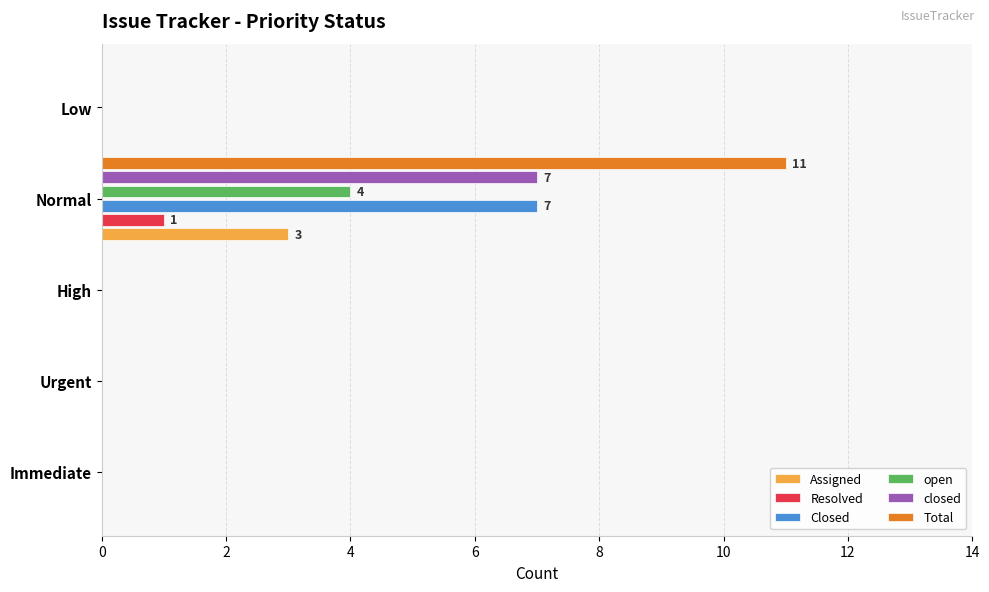

What are all the series names shown in the legend?

Assigned, Resolved, Closed, open, closed, Total